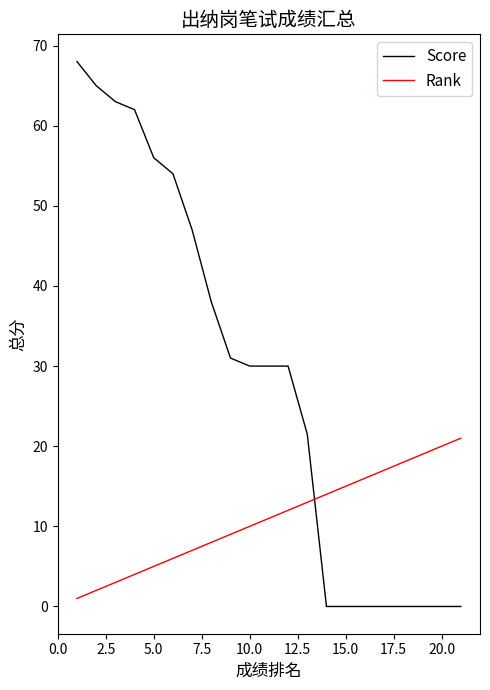

Rank the series by their maximum value, from highest to lowest.

Score, Rank